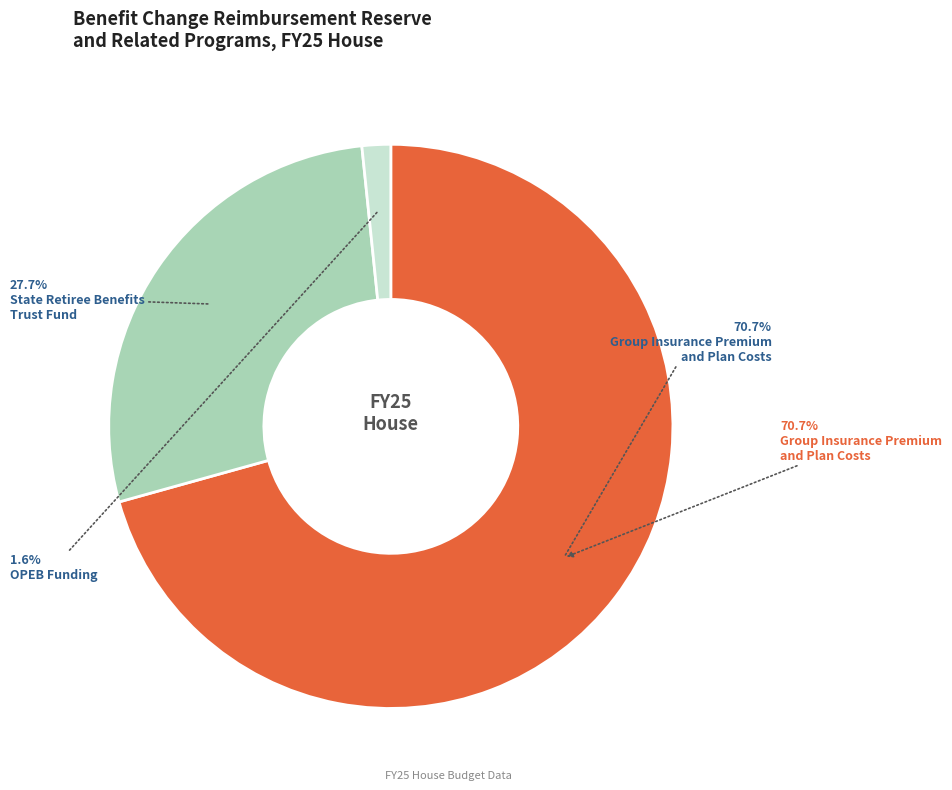

Is there a majority slice in this chart?

Yes